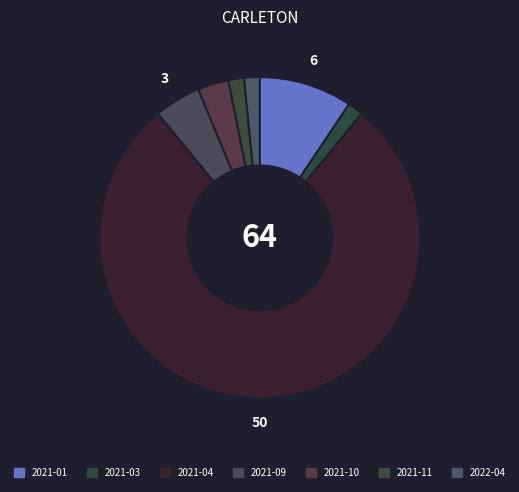

True or false: 2021-03 accounts for 2% of the total.

True